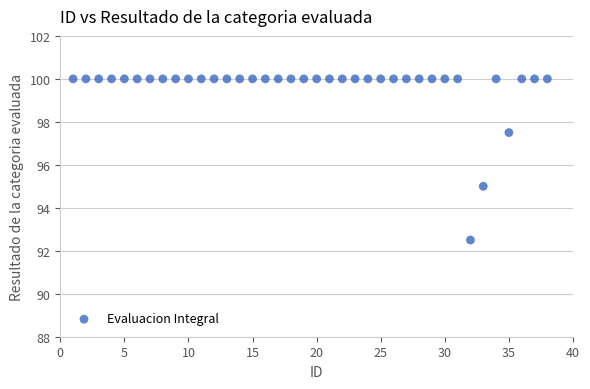

What Y value in the scatter plot is closest to 96?

95.0